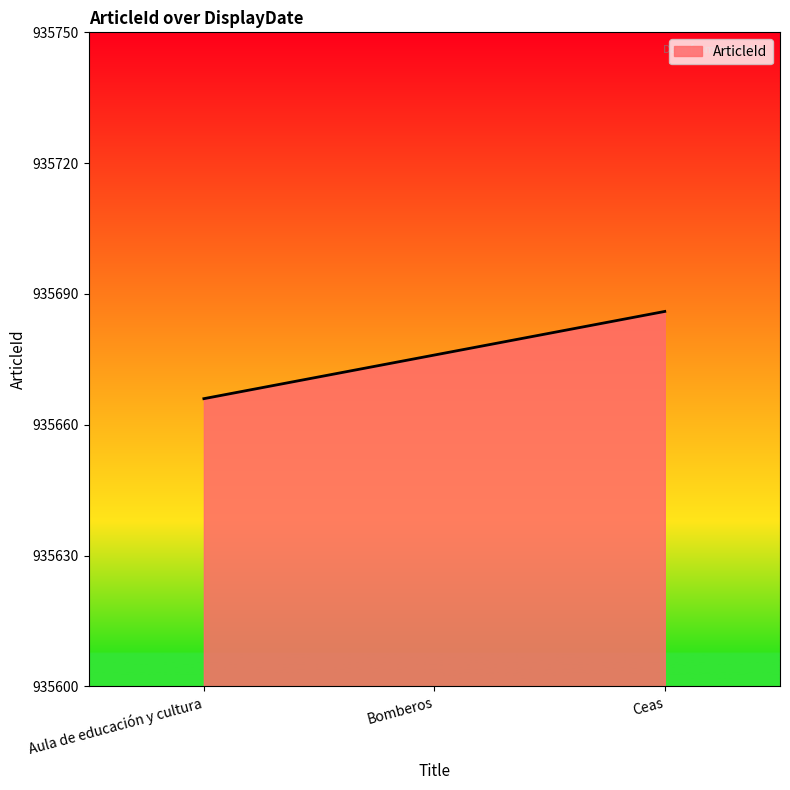

What is the average value?

935676